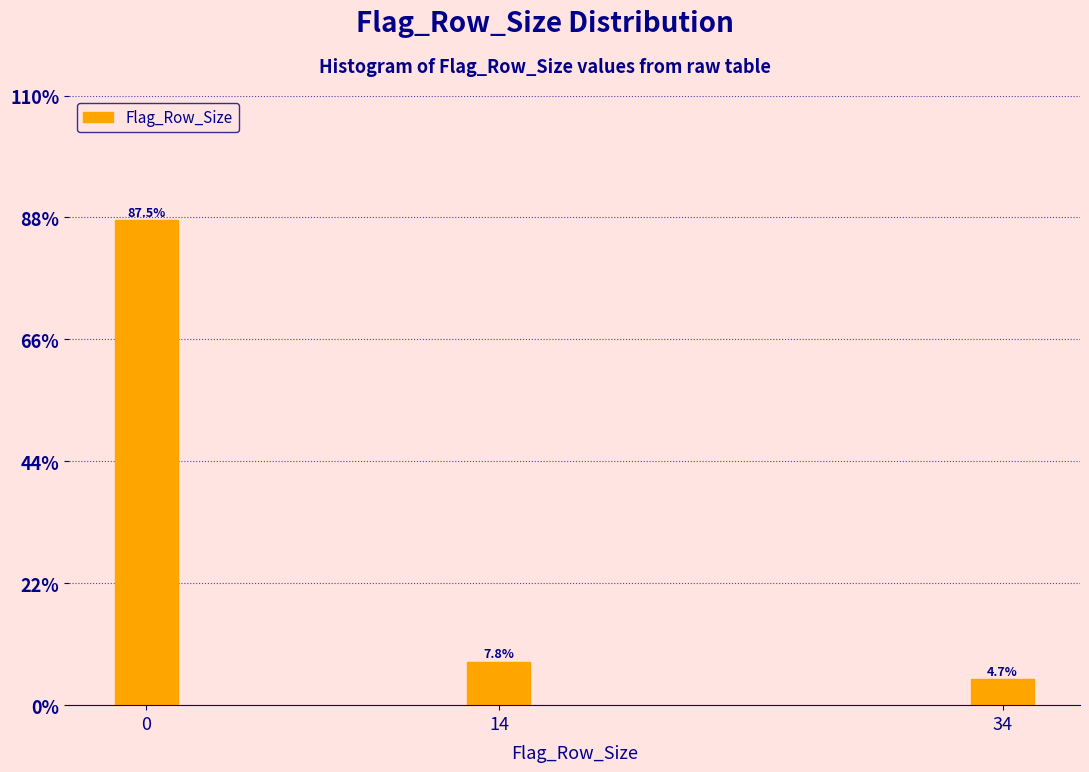

Reading left to right, list all the values displayed in this chart.

0=87.5	14=7.8	34=4.7